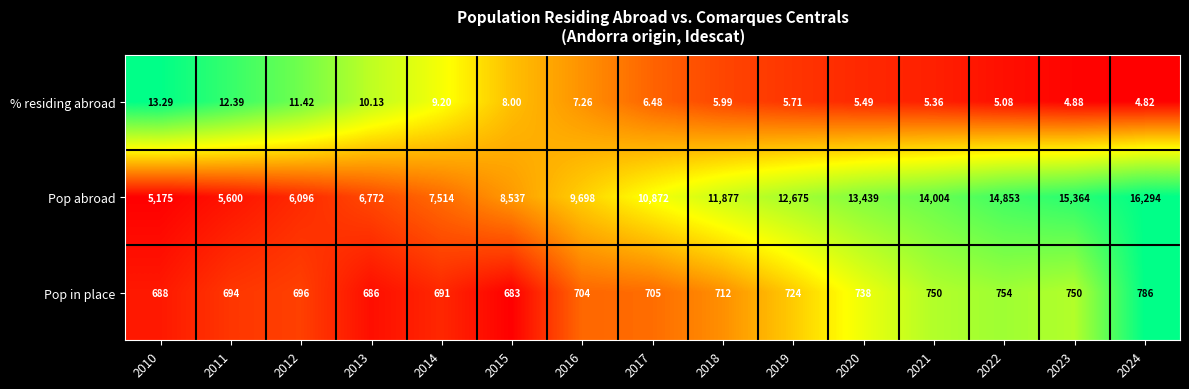

How many categories are shown in the chart?

15